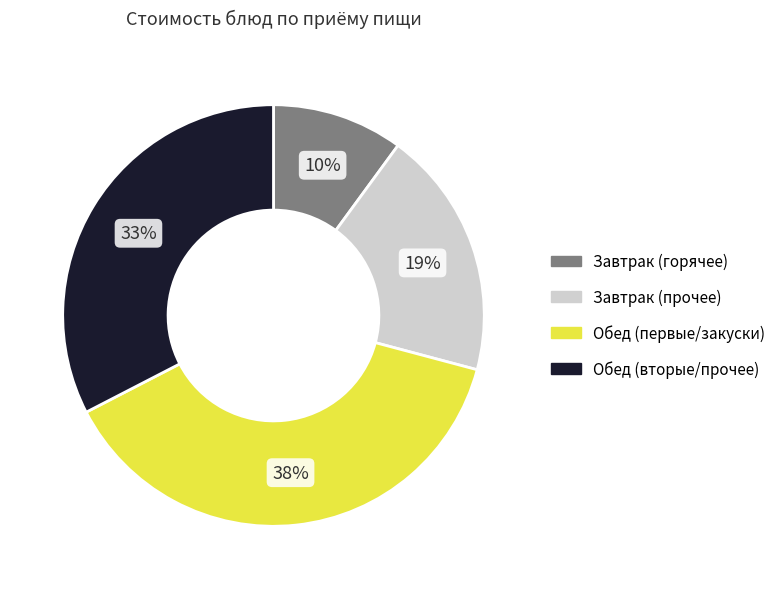

To the nearest percent, what is the difference between the largest and smallest slice percentages?

28%